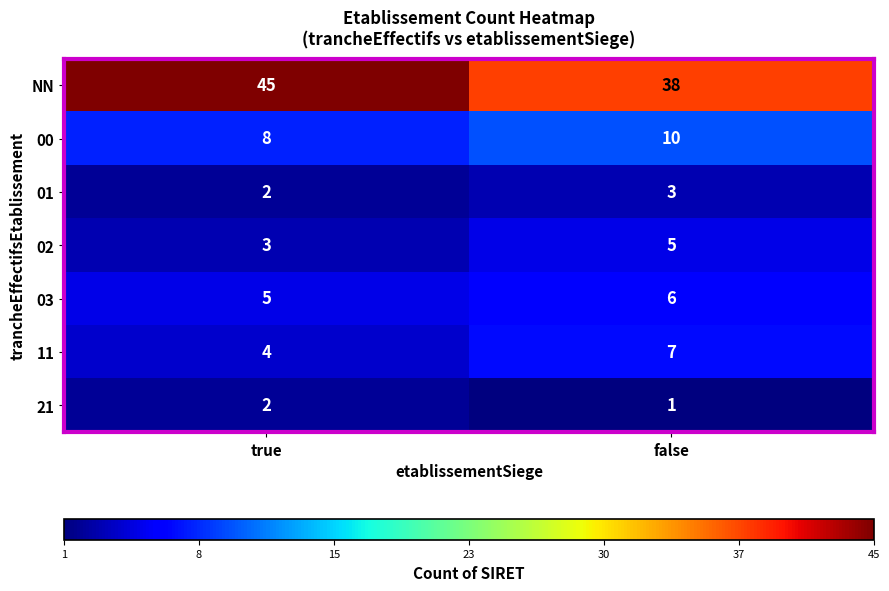

The 03 series shows 6 at false. True or false?

True